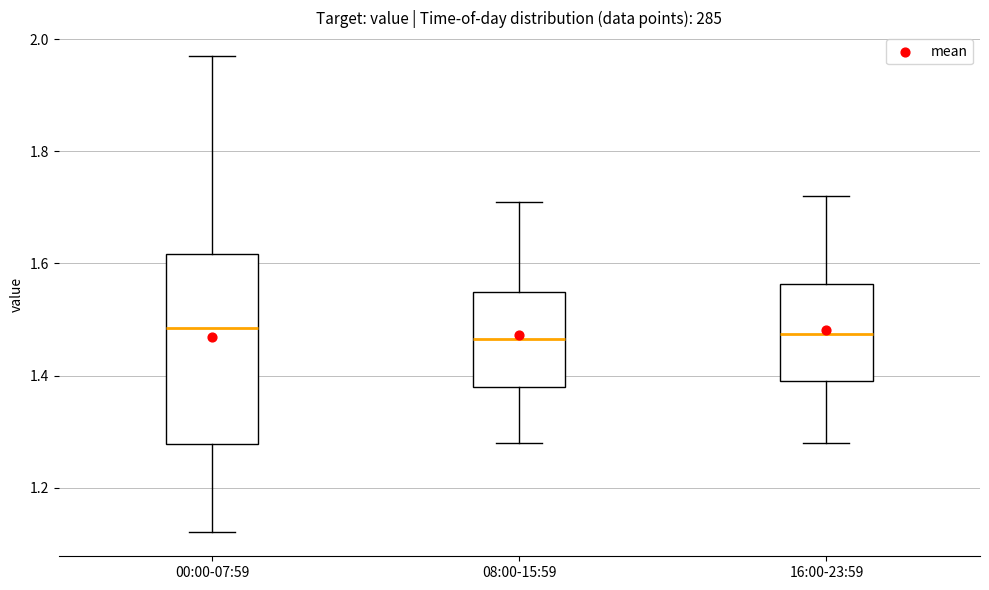

Reading left to right, transcribe this box plot: for each box, give where its median line is, the range the box spans, and where its two whiskers end, as read against the y-axis. The values are not printed on the chart, so give them approximately, as read against the axis.

00:00-07:59: median 1.48, box 1.28 to 1.62, whiskers 1.12 to 1.98
08:00-15:59: median 1.46, box 1.38 to 1.56, whiskers 1.28 to 1.72
16:00-23:59: median 1.48, box 1.40 to 1.56, whiskers 1.28 to 1.72